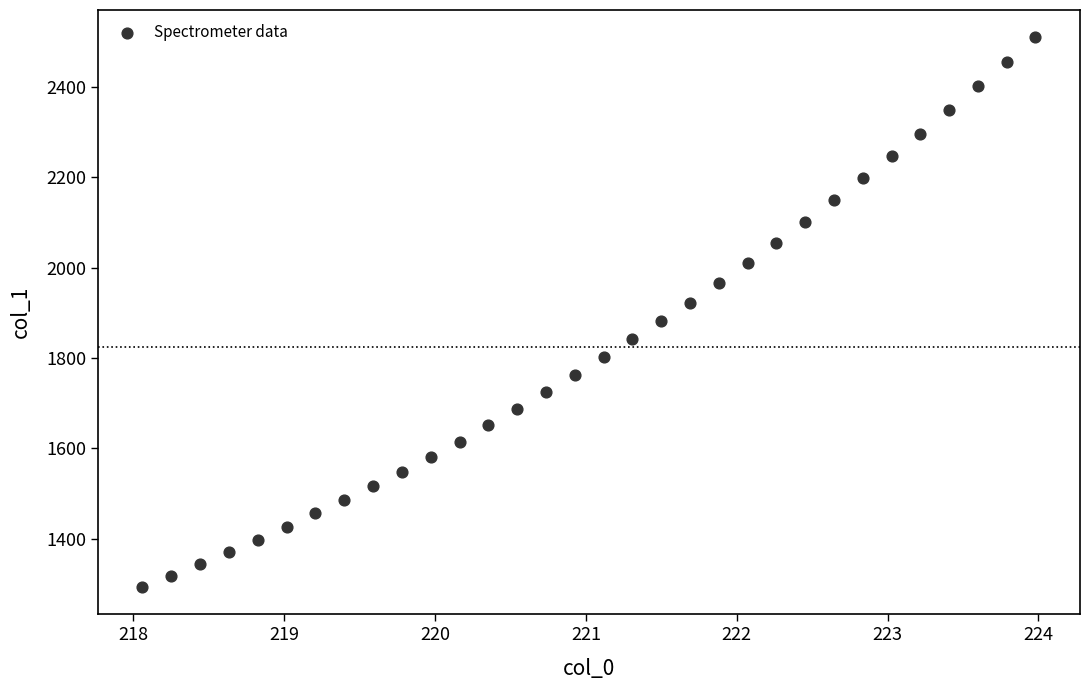

What is the range of Y values (max minus min)?

1216.3